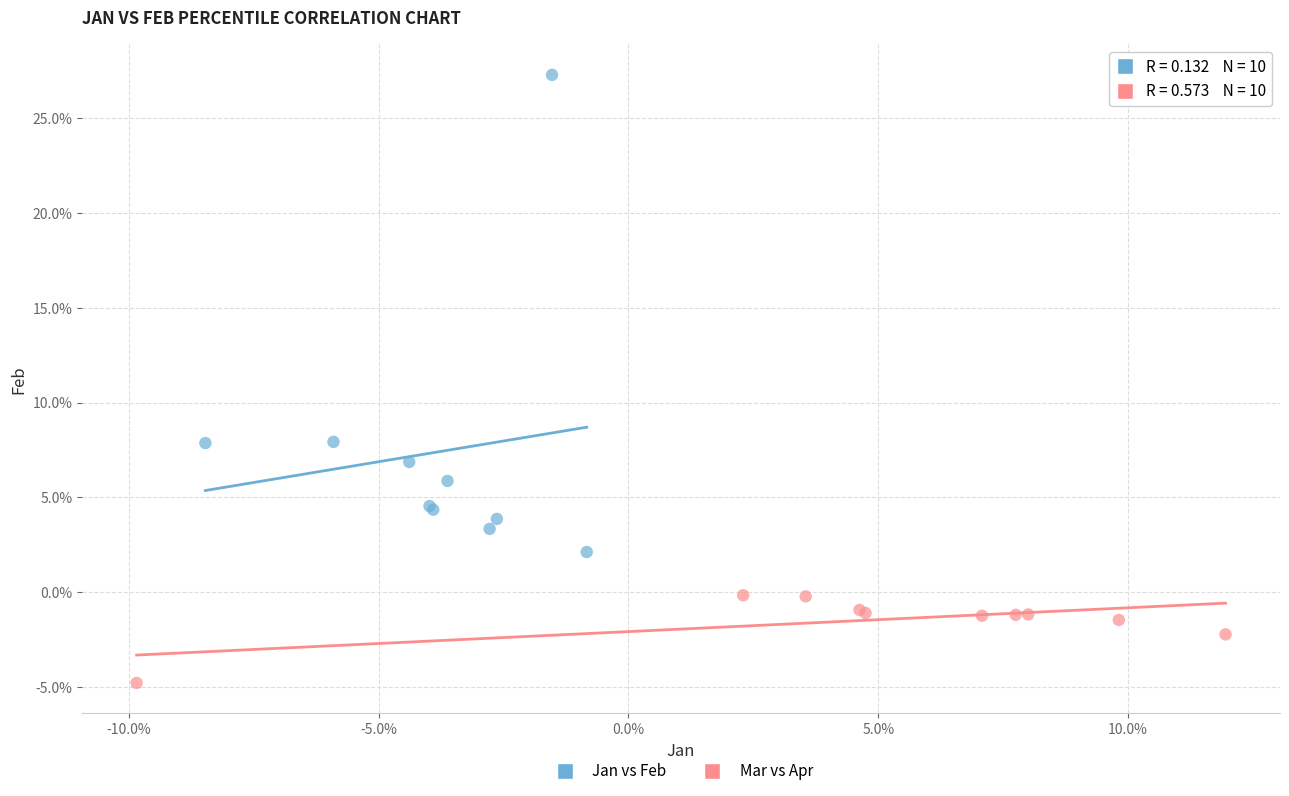

Which series has the widest spread of Y values?

Jan vs Feb